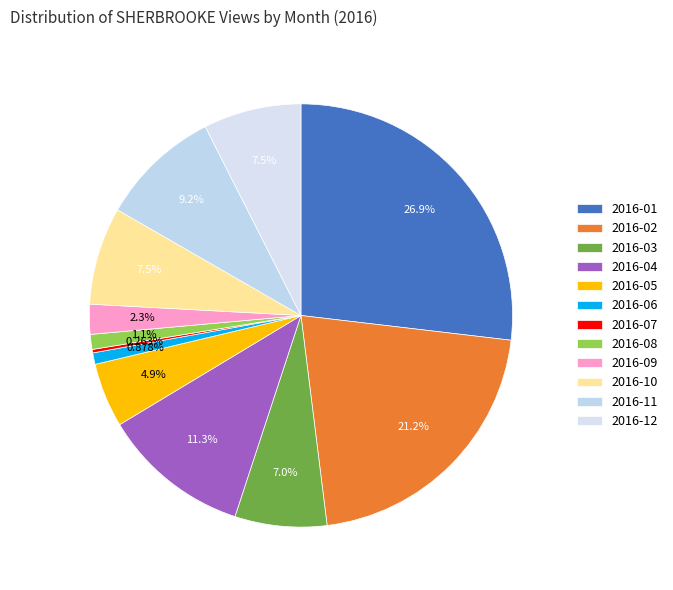

Is the sum of 2016-08 and 2016-05 greater than half?

No